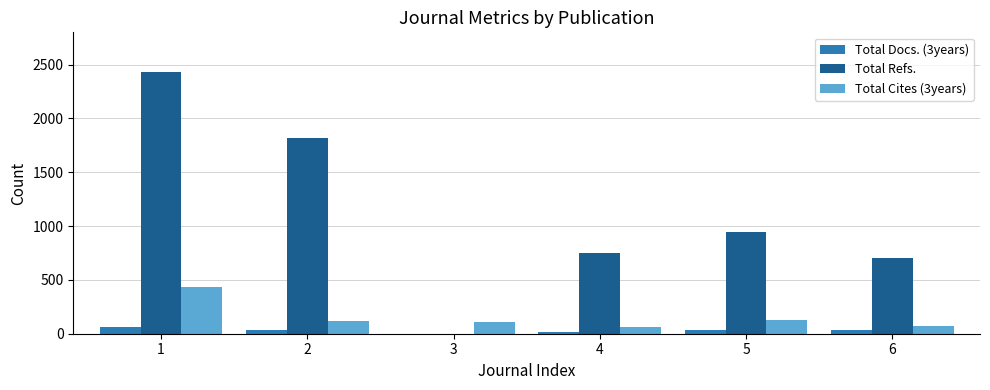

True or false: Total Refs. has a value of 211 at 5.

False